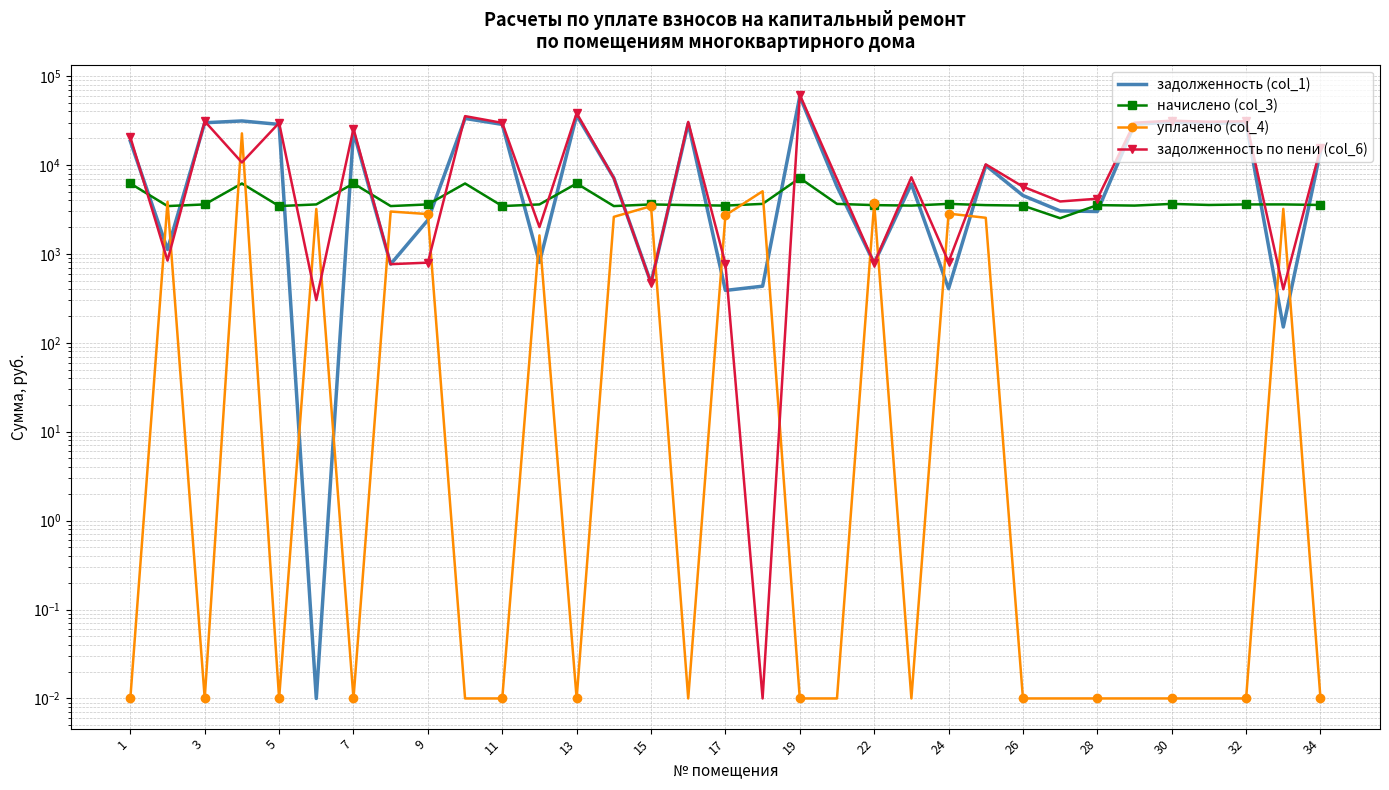

True or false: задолженность (col_1) has more than 2 interior local peaks.

True